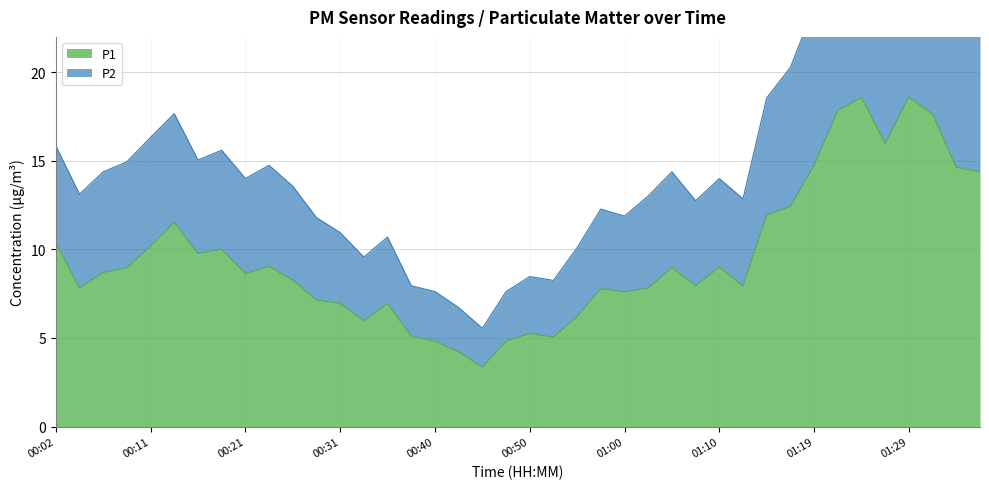

Which has a higher value, 01:27 or 00:19?

01:27